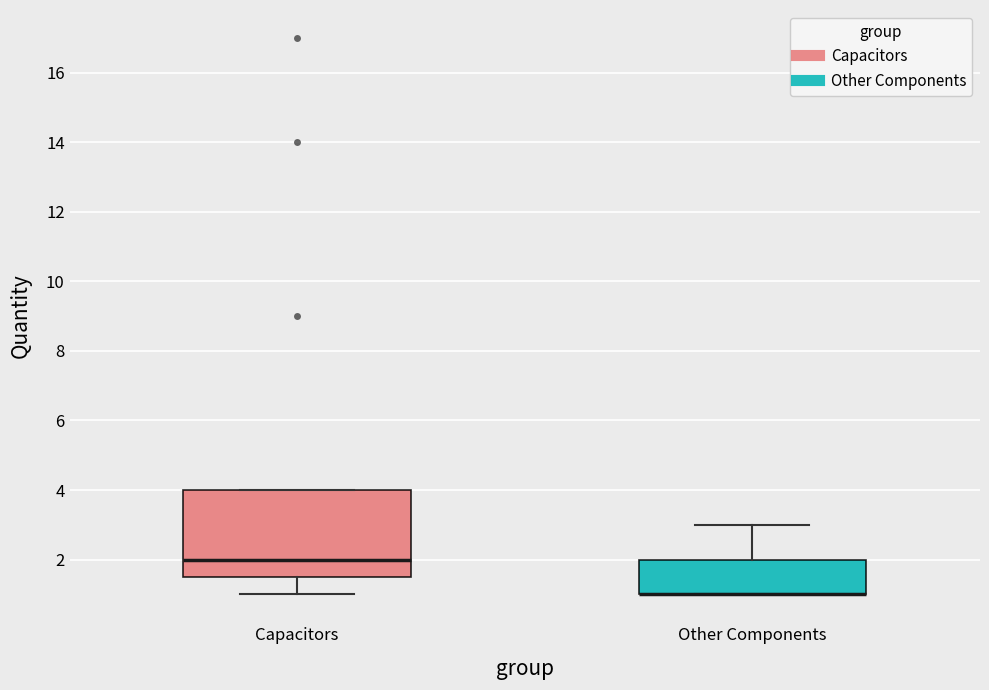

Reading left to right, transcribe this box plot: for each box, give where its median line is, the range the box spans, and where its two whiskers end, as read against the y-axis. The values are not printed on the chart, so give them approximately, as read against the axis.

Capacitors: median 2.0, box 1.6 to 4.0, whiskers 1.0 to 4.0
Other Components: median 1.0 (drawn on the box's lower edge), box 1.0 to 2.0, whiskers 1.0 to 3.0